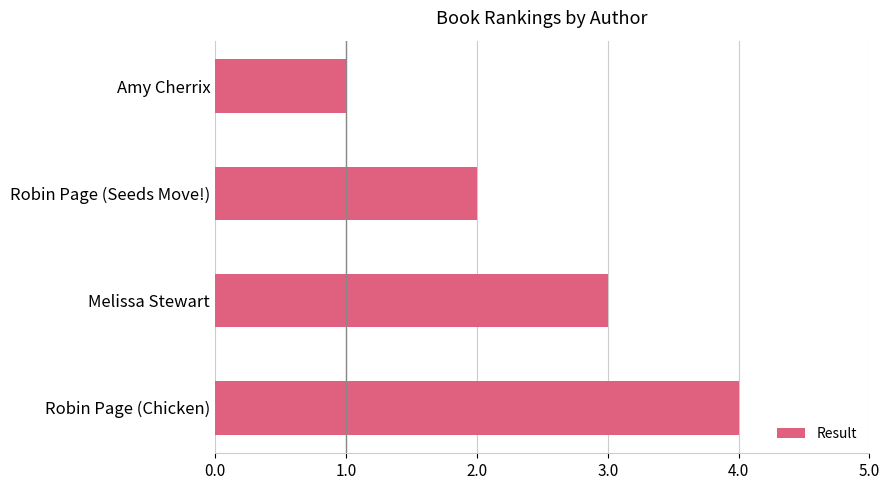

Rank the categories by value from lowest to highest.

Amy Cherrix, Robin Page (Seeds Move!), Melissa Stewart, Robin Page (Chicken)